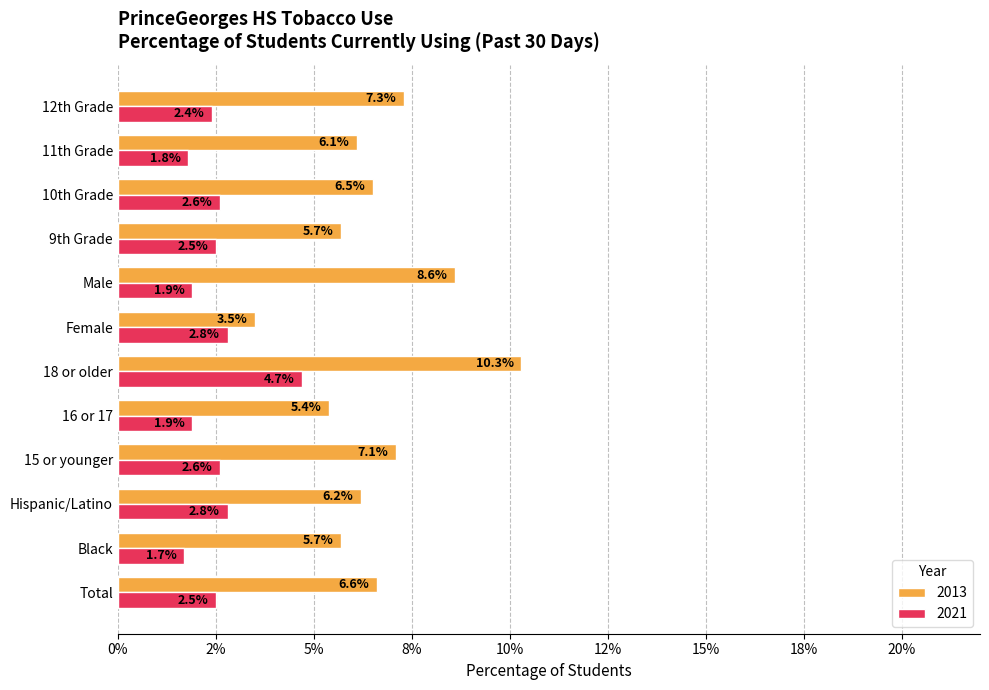

What are all the series names shown in the legend?

2013, 2021